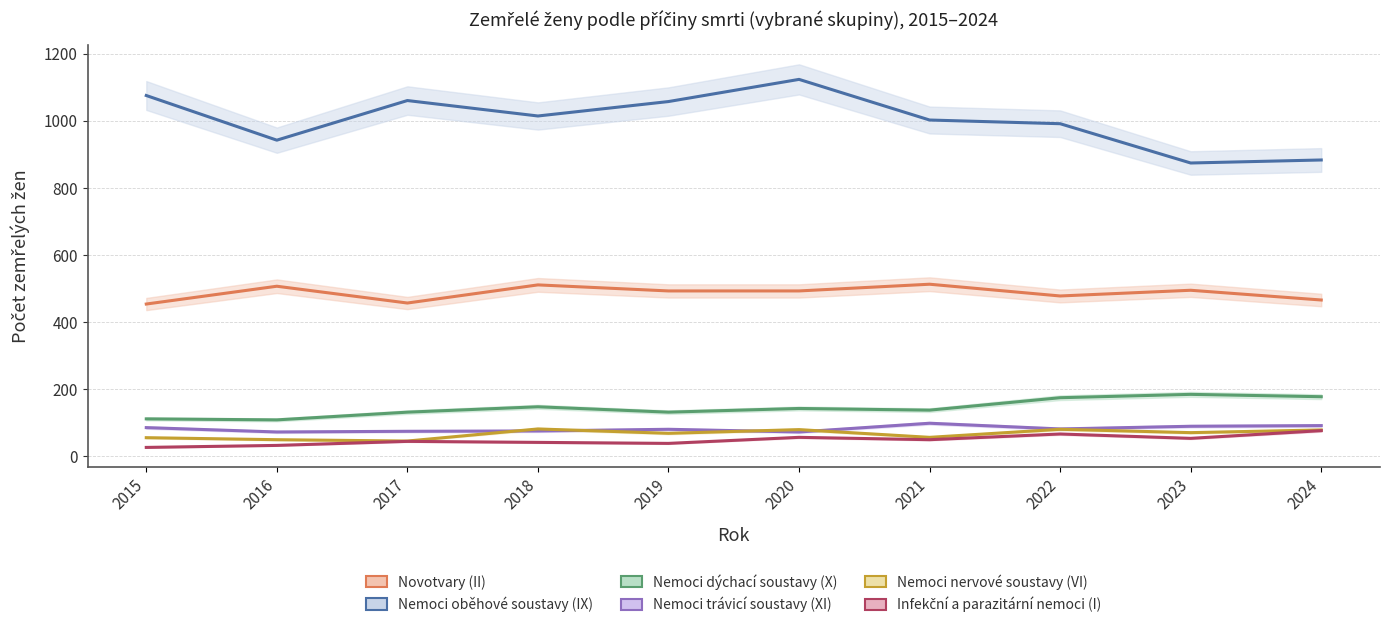

Which series has the largest total across all categories?

Nemoci oběhové soustavy (IX)